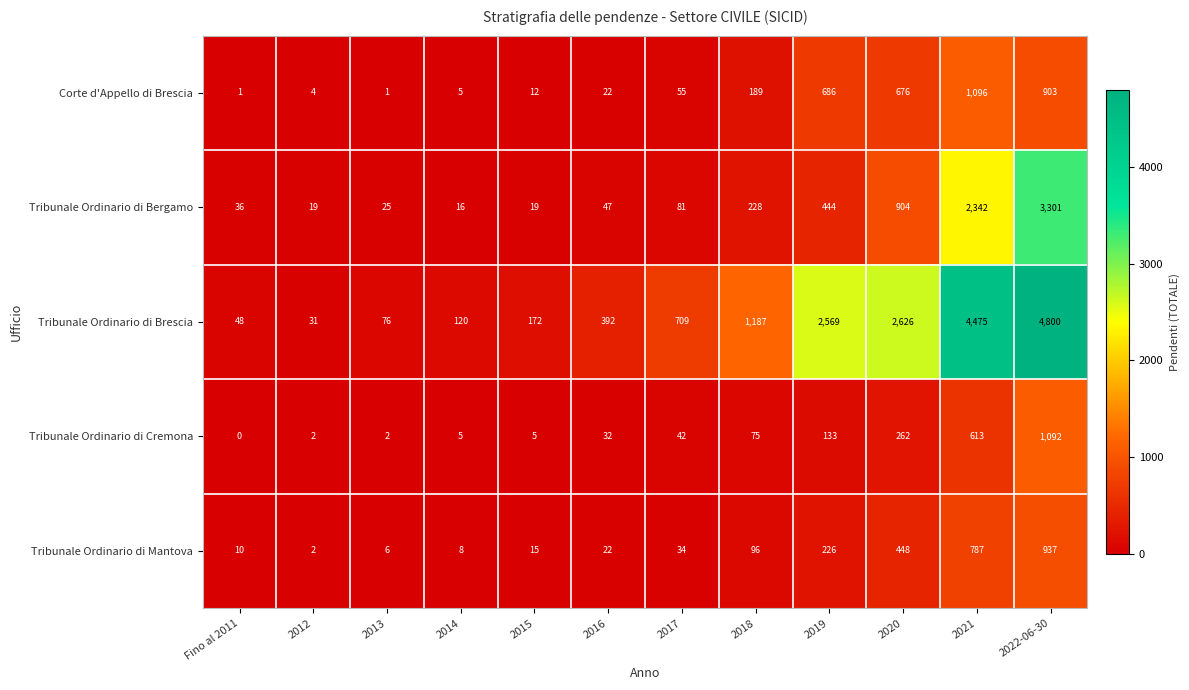

The Corte d'Appello di Brescia series shows 1 at 2012. True or false?

False